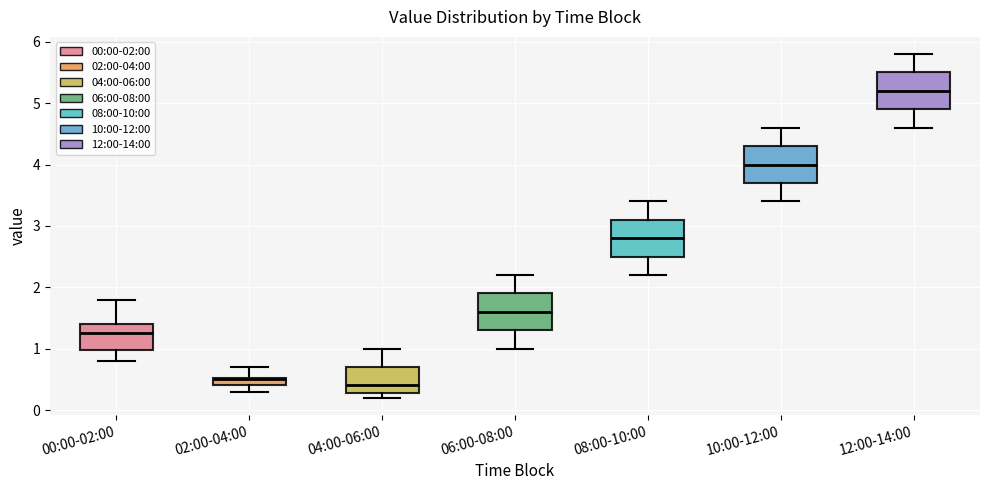

Where does the lower whisker of the box for 10:00-12:00 end on the y-axis? The values are not printed on the chart, so give them approximately, as read against the axis.

3.4